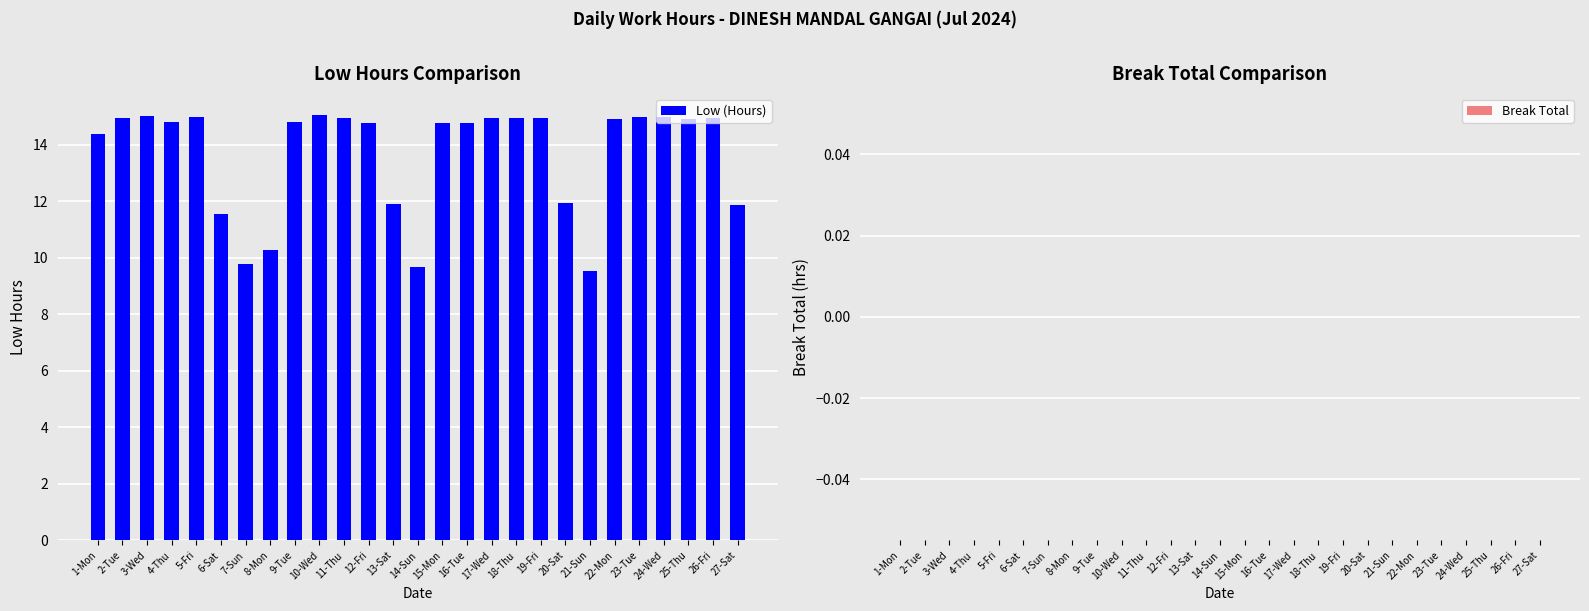

How many series are shown in this chart?

1